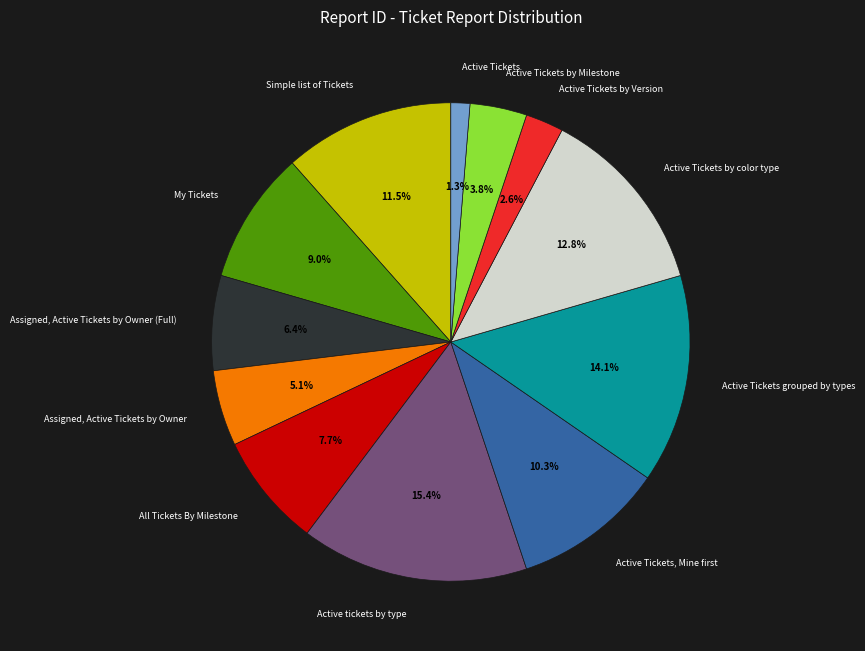

Is there a majority slice in this chart?

No